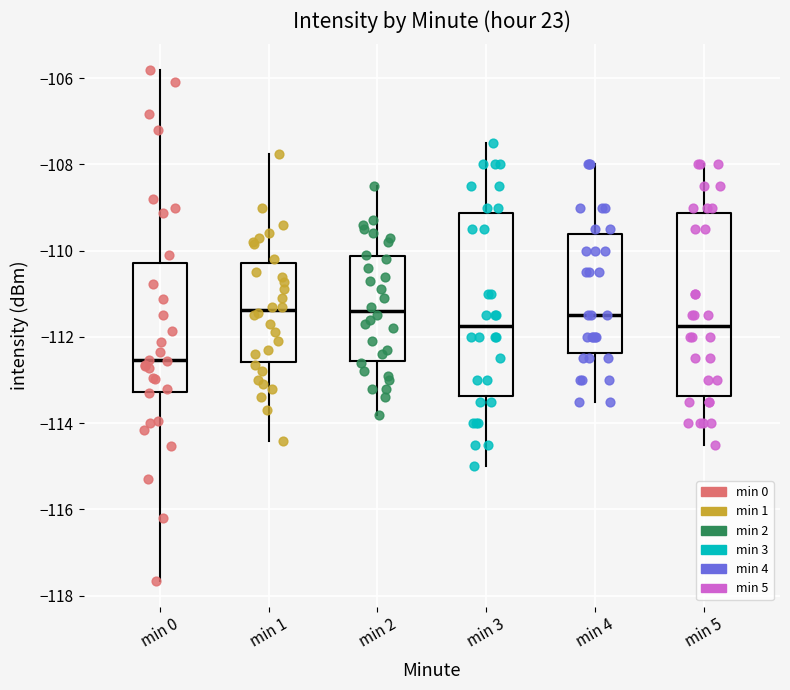

Reading left to right, read every box against the y-axis: the position of its median line, the range the box covers, and the ends of its whiskers. The values are not printed on the chart, so give them approximately, as read against the axis.

min 0: median -112.6, box -113.2 to -110.2, whiskers -117.6 to -105.8
min 1: median -111.4, box -112.6 to -110.2, whiskers -114.4 to -107.8
min 2: median -111.4, box -112.6 to -110.2, whiskers -113.8 to -108.4
min 3: median -111.8, box -113.4 to -109.2, whiskers -115.0 to -107.4
min 4: median -111.4, box -112.4 to -109.6, whiskers -113.4 to -108.0
min 5: median -111.8, box -113.4 to -109.2, whiskers -114.4 to -108.0